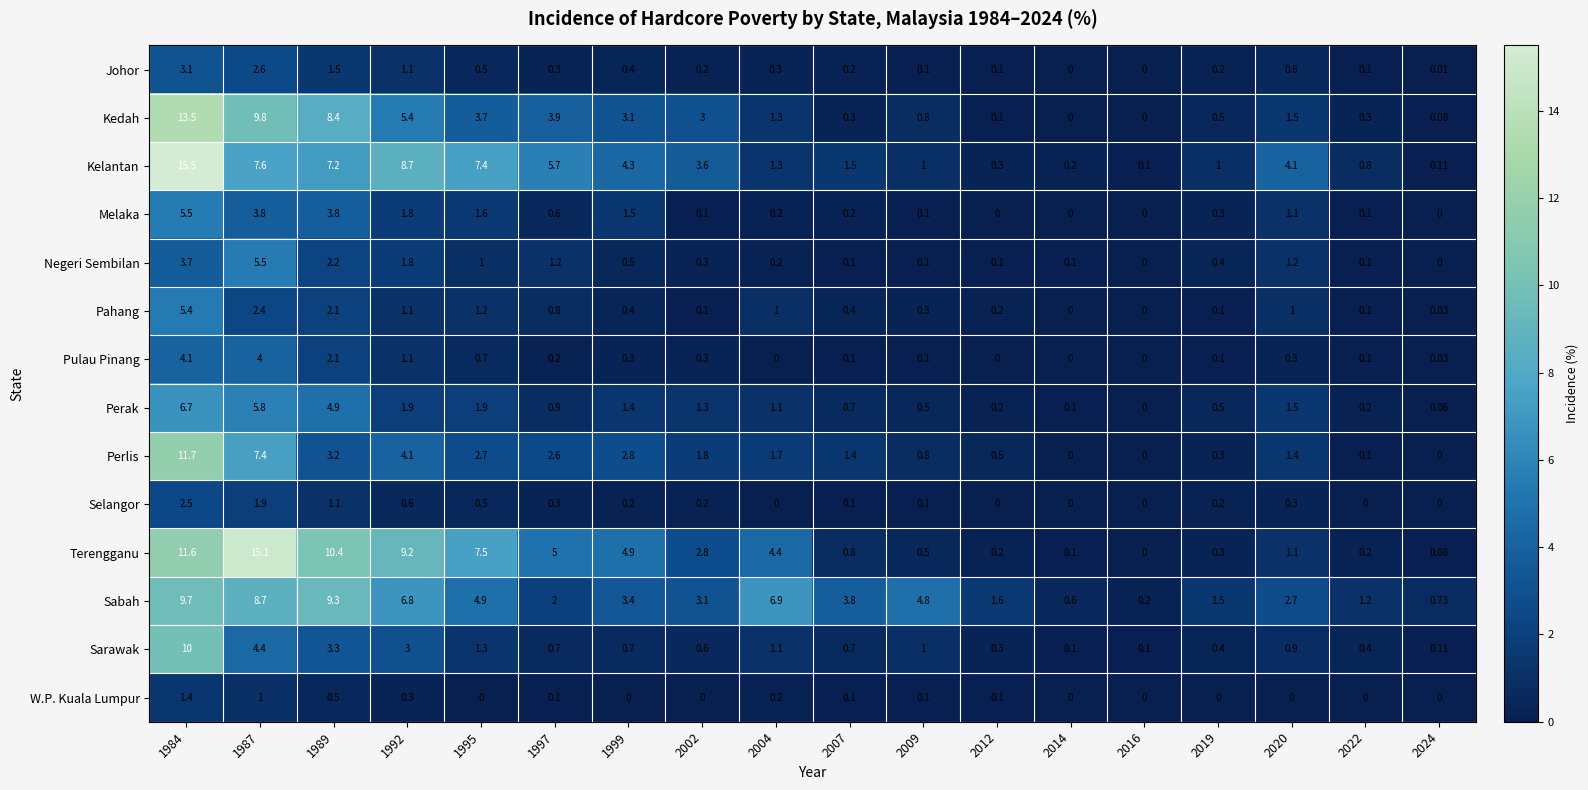

Is the value of Kedah at 2024 greater than the value of Kelantan at 2007?

No